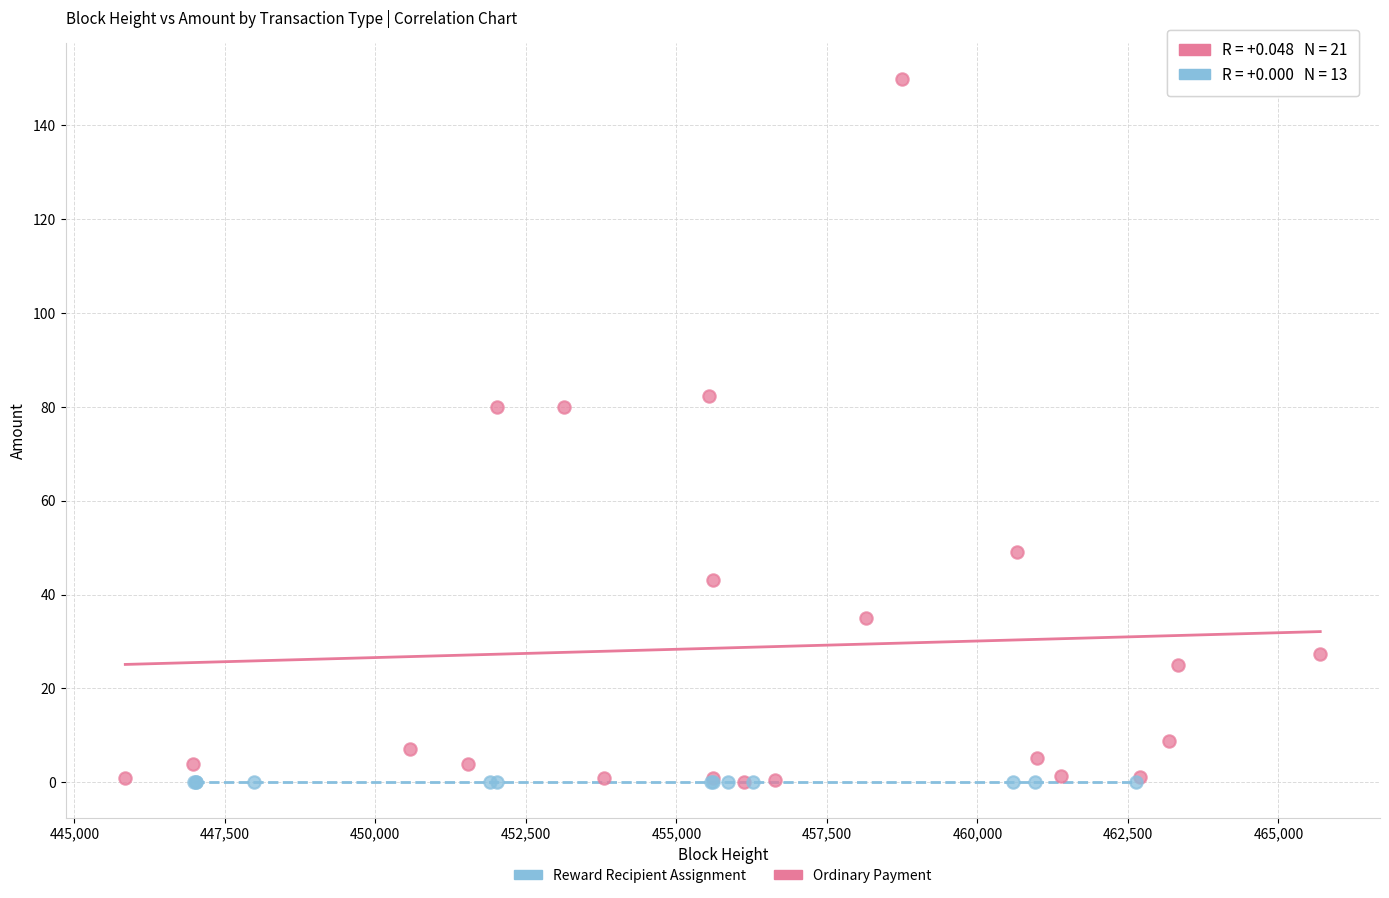

Which series reaches the maximum Y coordinate?

Ordinary Payment